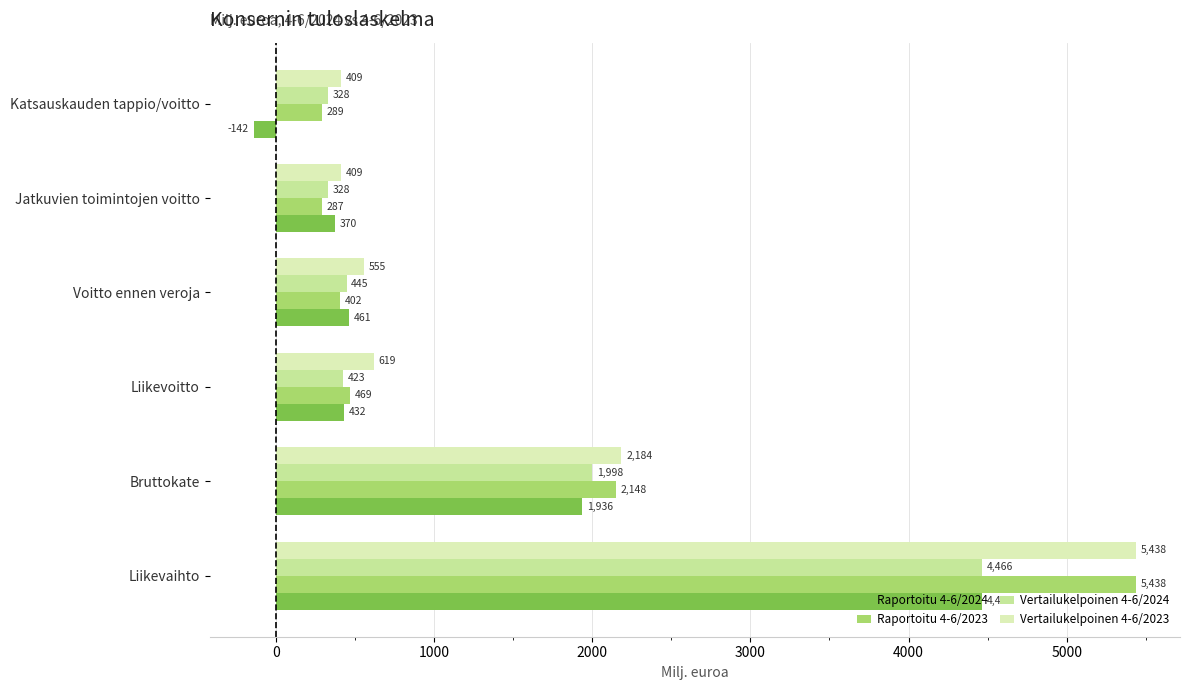

How many values in Raportoitu 4-6/2024 are below zero?

1